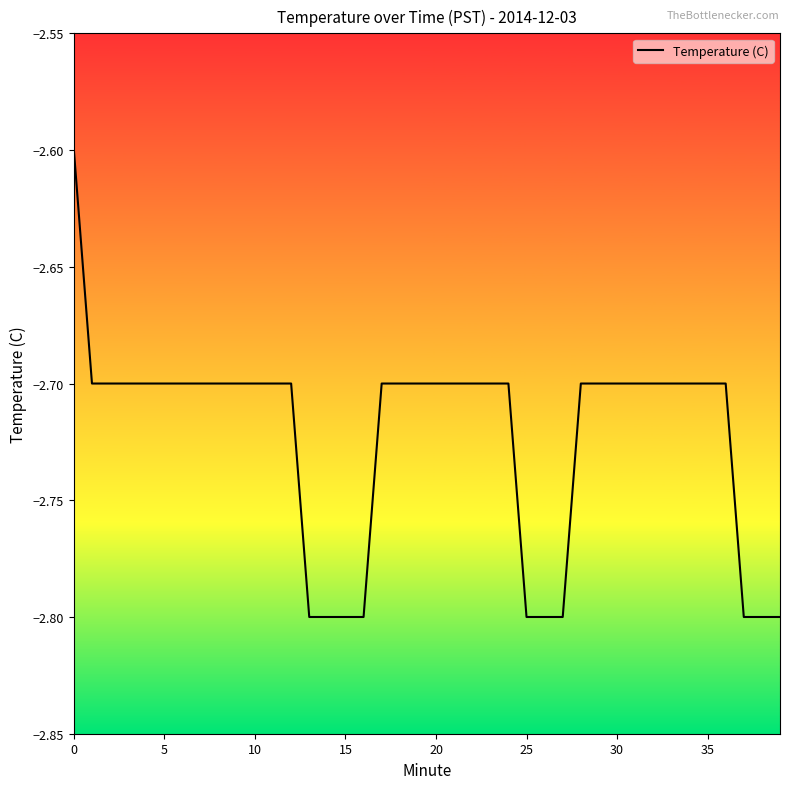

How many lines are shown in the chart?

1